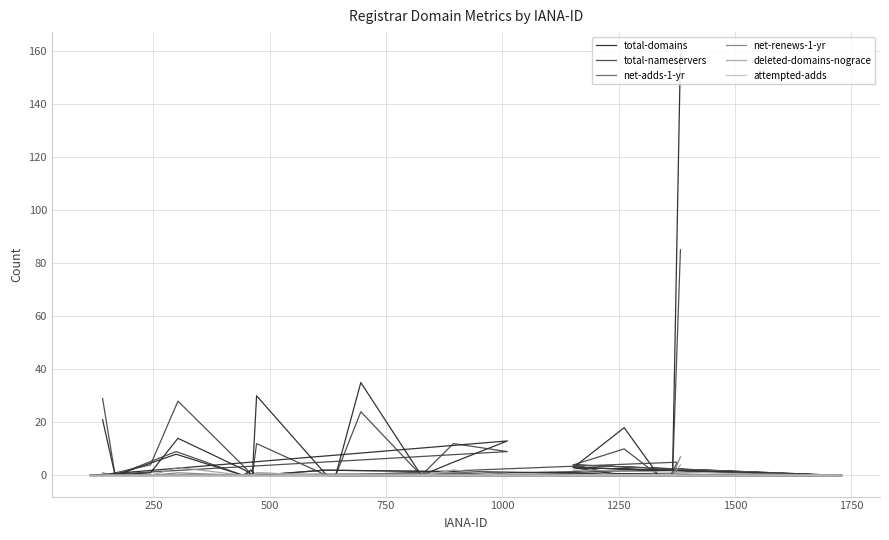

Count the number of categories in the chart.

40